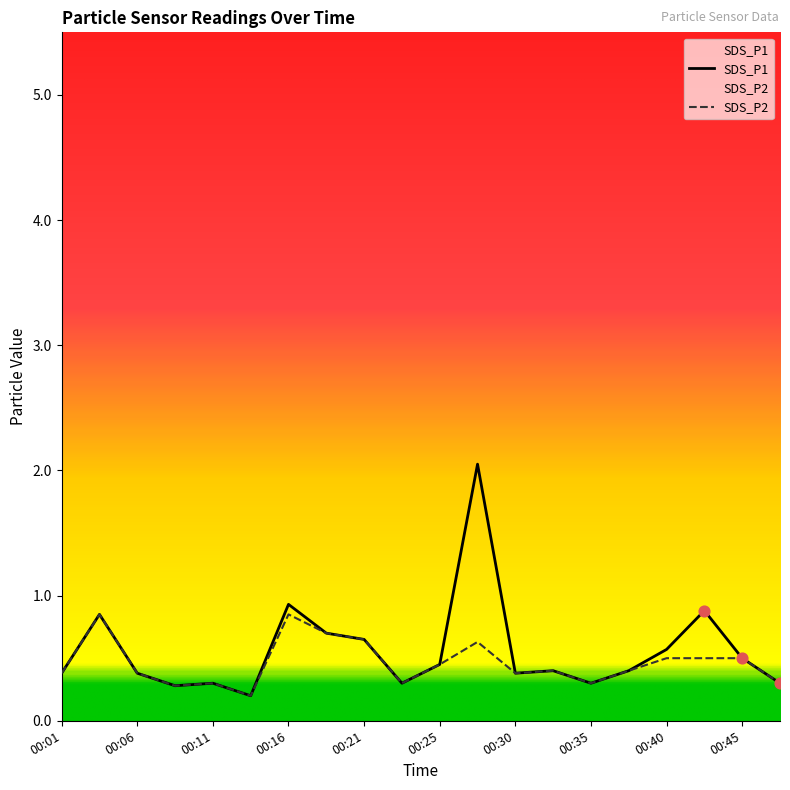

What is the total value across all series at 00:08?

0.6